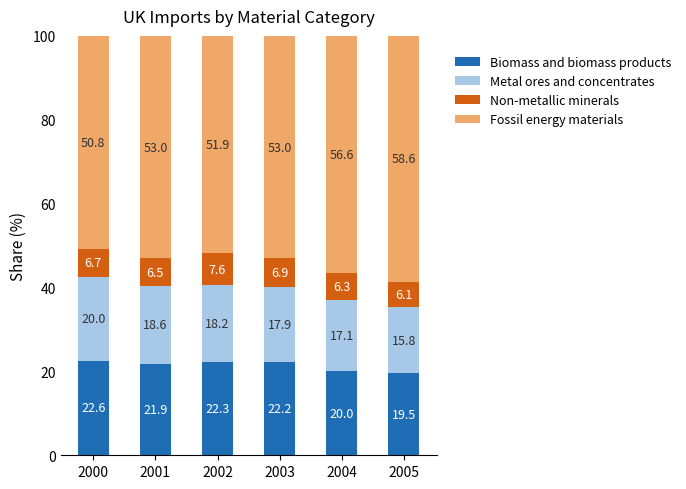

Is it true that Biomass and biomass products equals 10.3 at 2005?

False